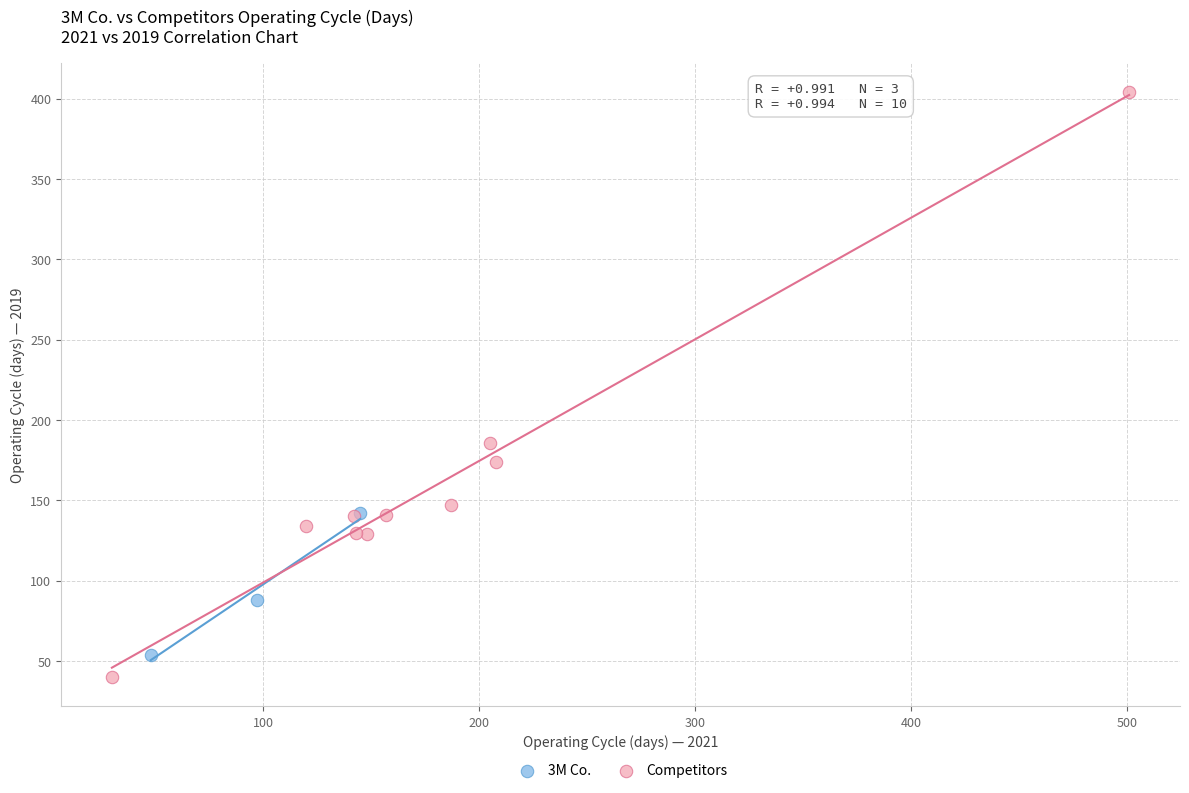

Which series reaches the minimum Y coordinate?

Competitors